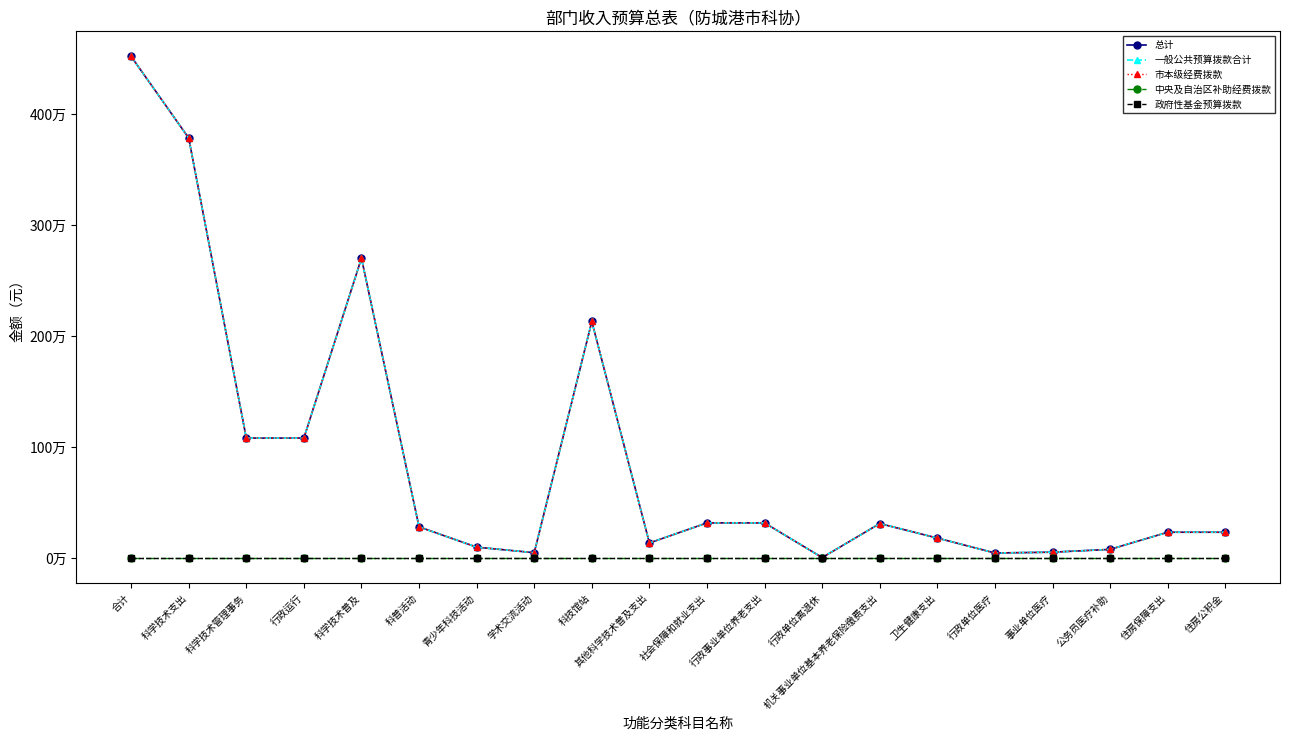

Which series has the largest total across all categories?

总计